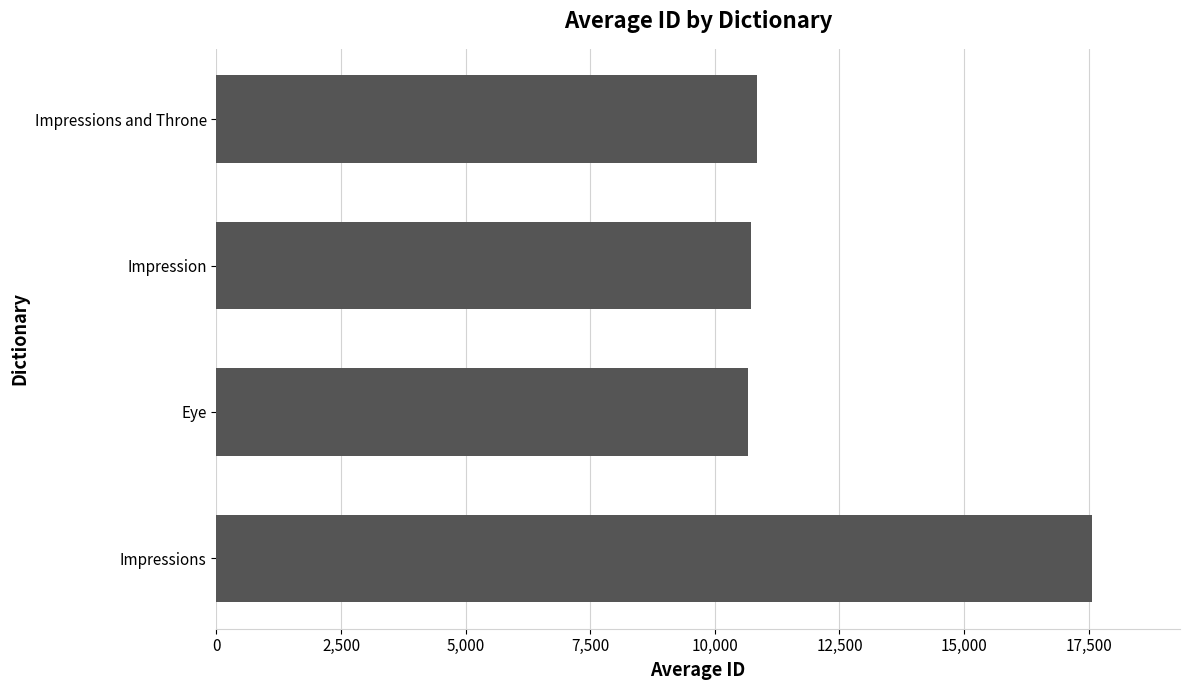

Count the number of data series in this chart.

1